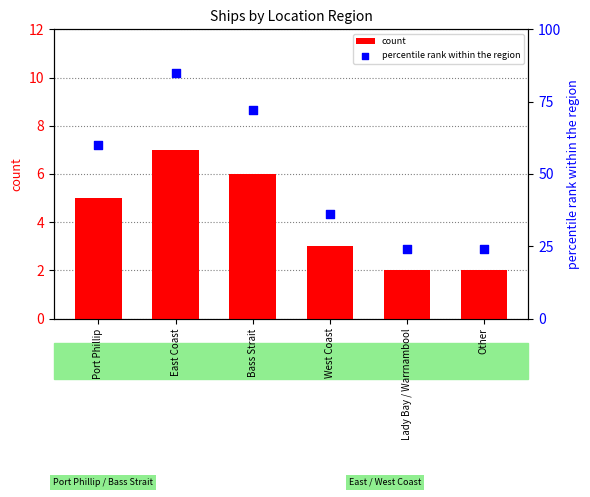

Which series reaches the maximum Y coordinate?

percentile rank within the region